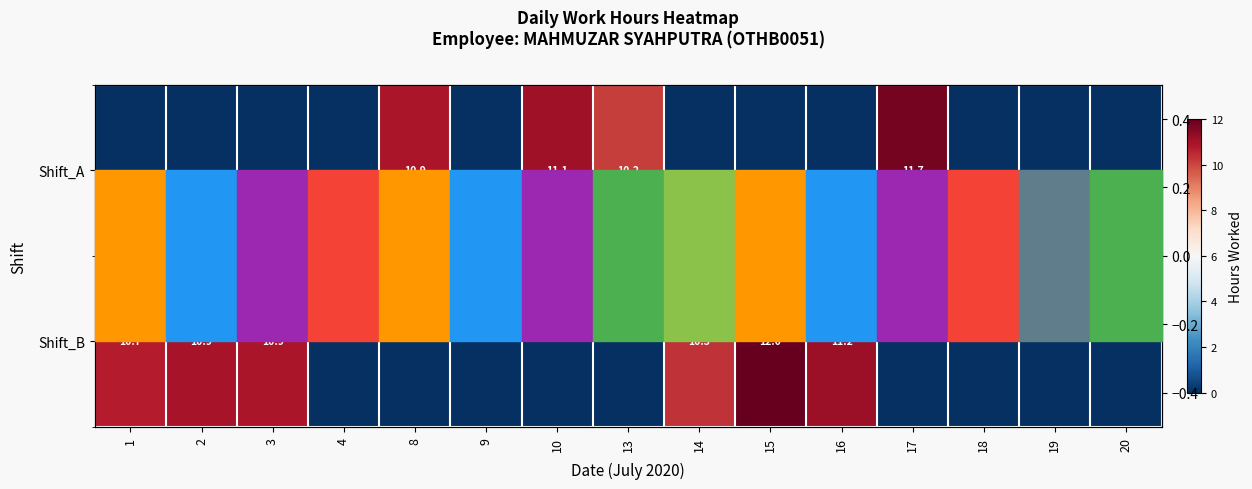

Between 16 and 2, which is larger?

16